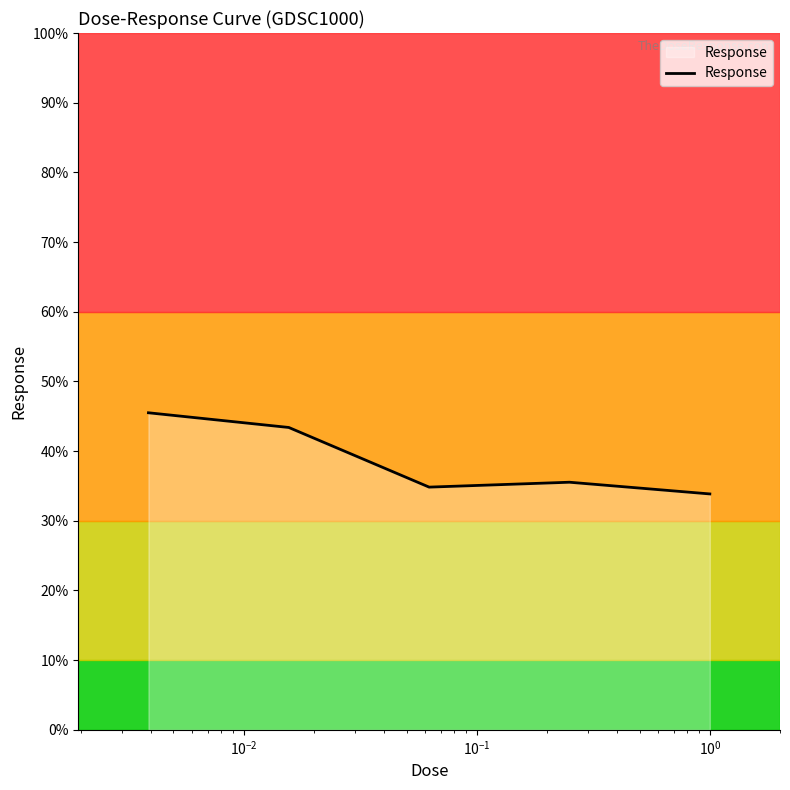

What is the maximum value shown in the chart?

45.5